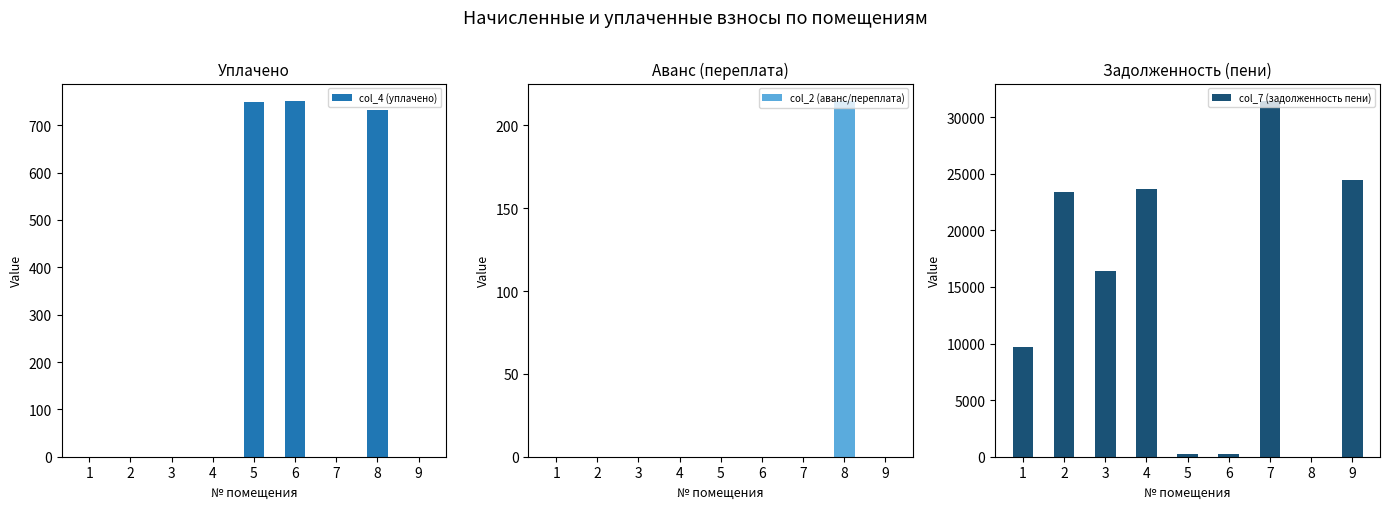

List the labels in order of col_7 (задолженность пени) value, smallest first.

8, 5, 6, 1, 3, 2, 4, 9, 7